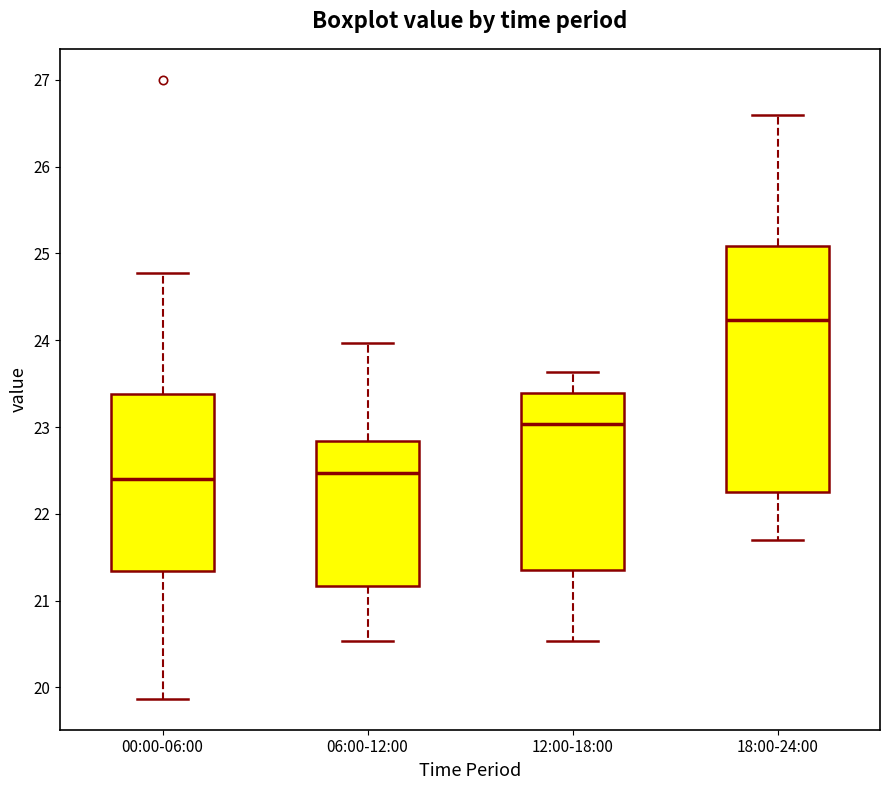

Where is the upper edge of the box for 18:00-24:00 on the y-axis? The values are not printed on the chart, so give them approximately, as read against the axis.

25.1